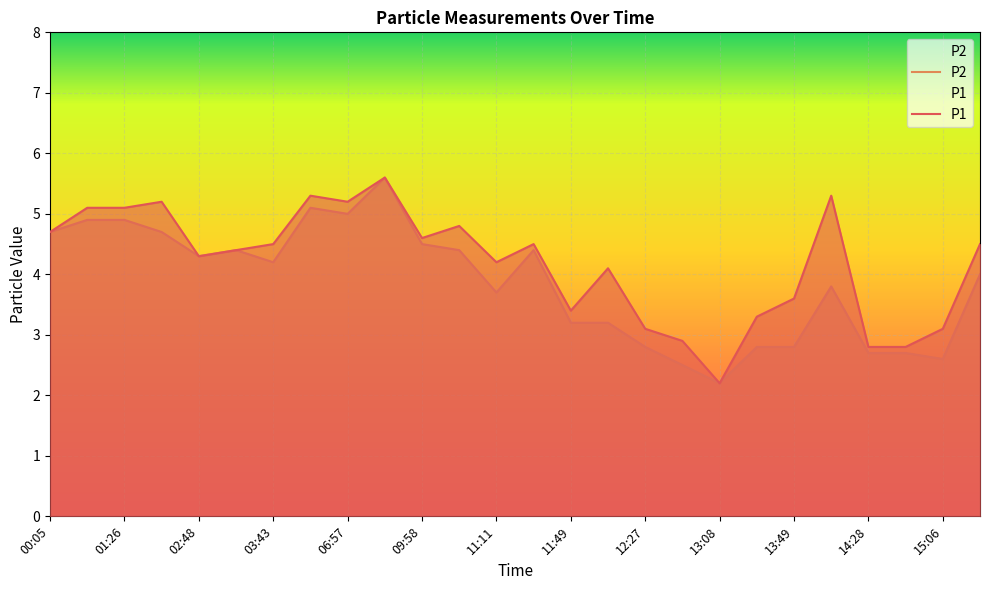

True or false: P2 has a value of 2.3 at 06:57.

False